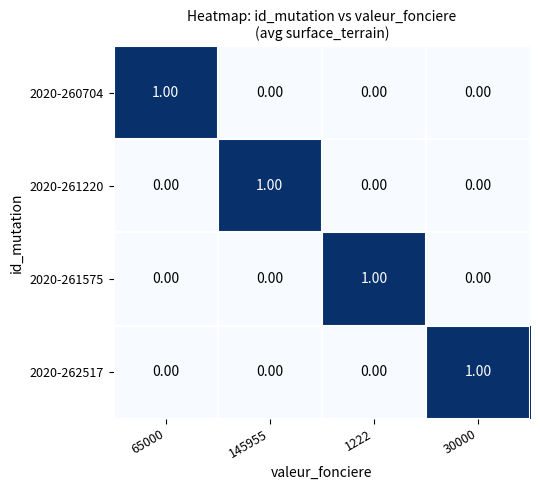

Which series changed the most between 145955 and 30000?

2020-261220